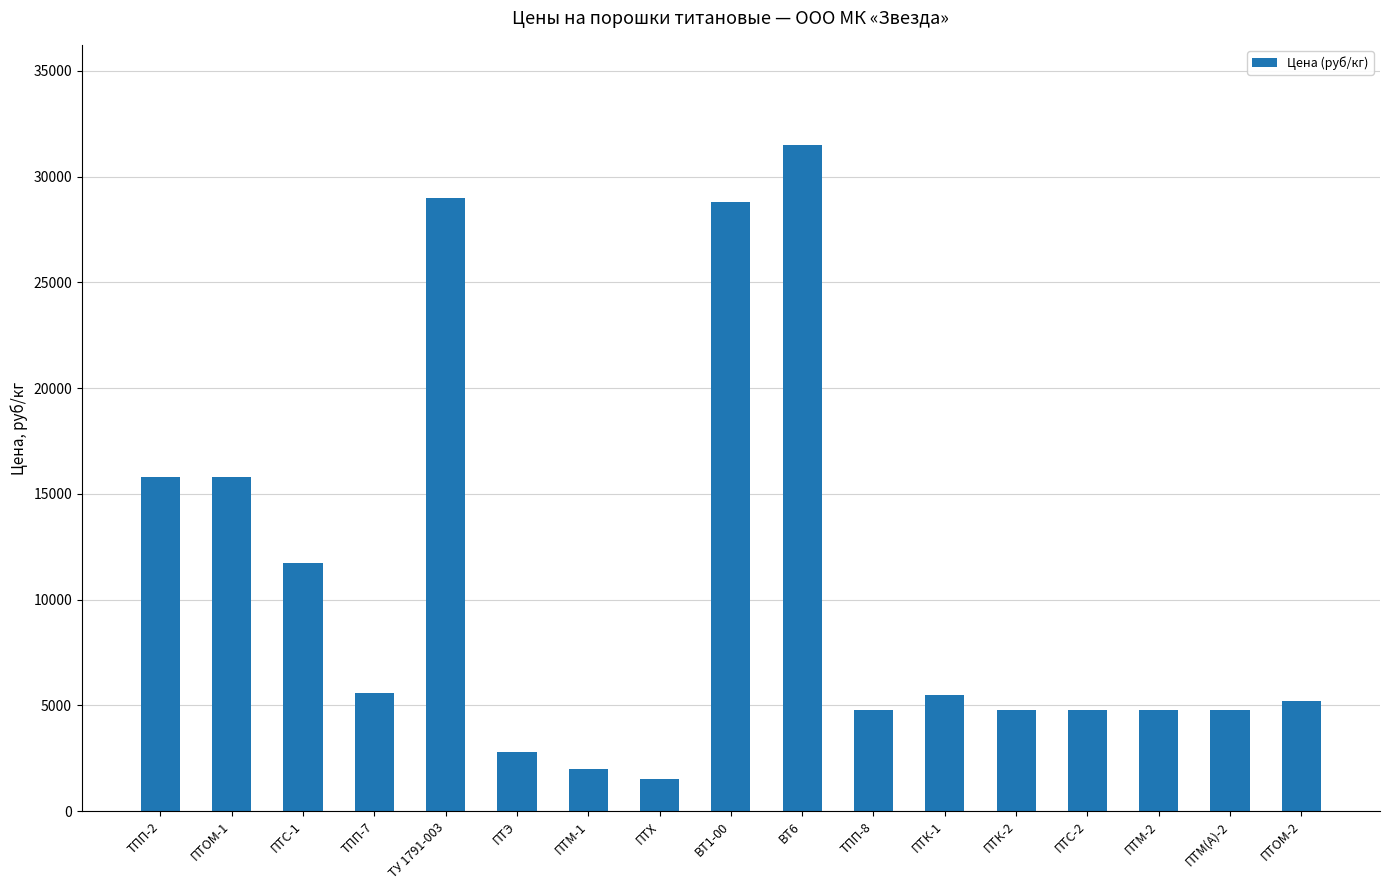

What is the maximum value shown in the chart?

31500